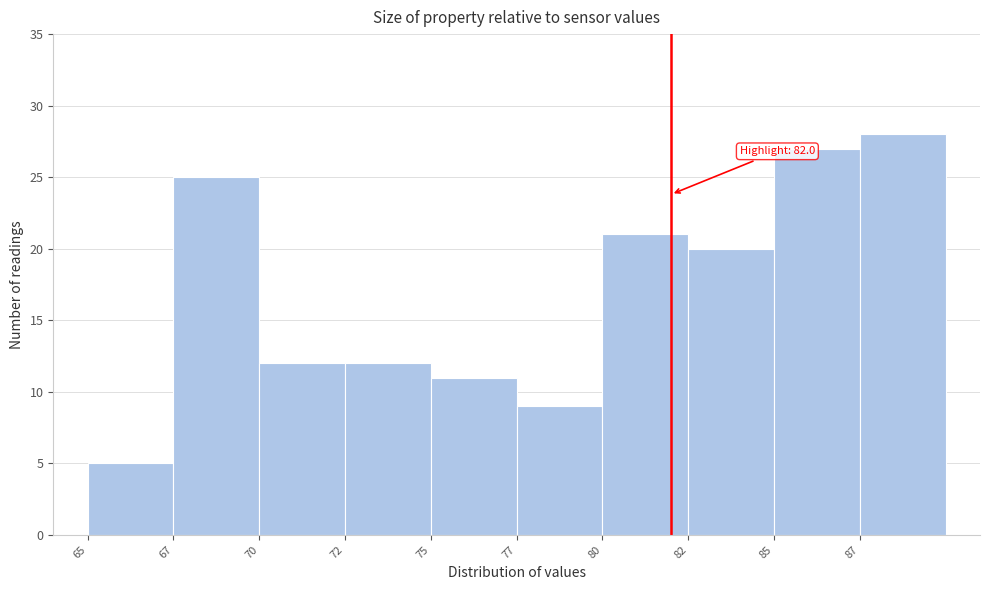

Reading left to right, what are all the values shown in this chart?

65=5	67=25	70=12	72=12	75=11	77=9	80=21	82=20	85=27	87=28